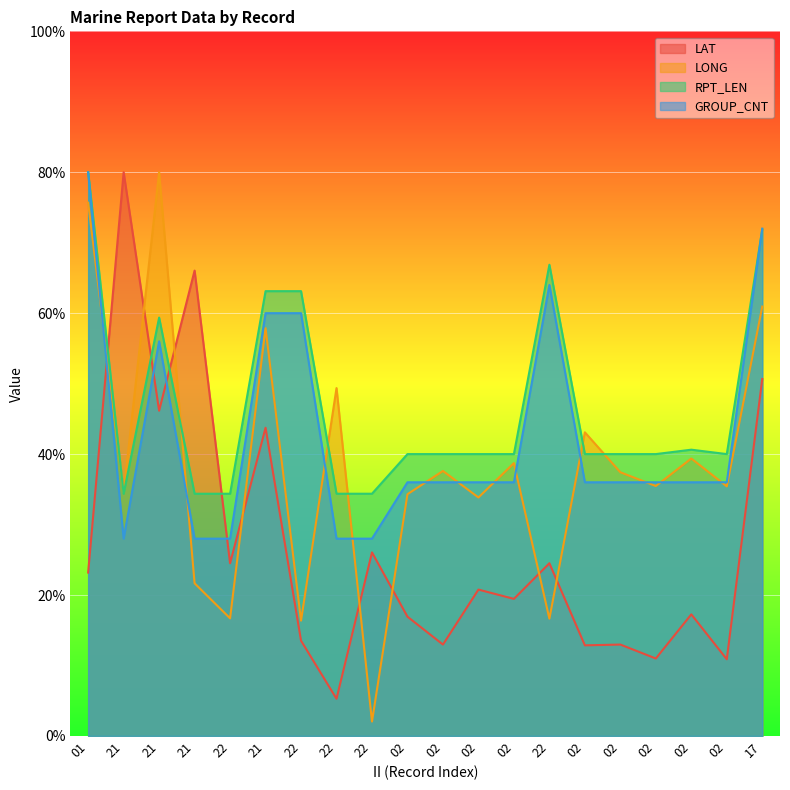

How many intersections are there between LAT and RPT_LEN?

4